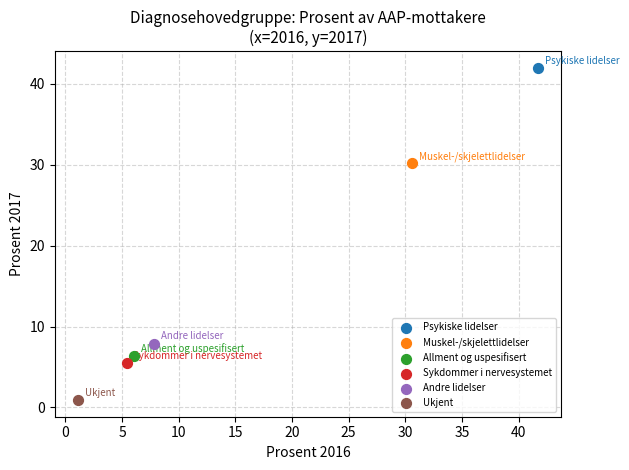

What are all the series names shown in the legend?

Psykiske lidelser, Muskel-/skjelettlidelser, Allment og uspesifisert, Sykdommer i nervesystemet, Andre lidelser, Ukjent